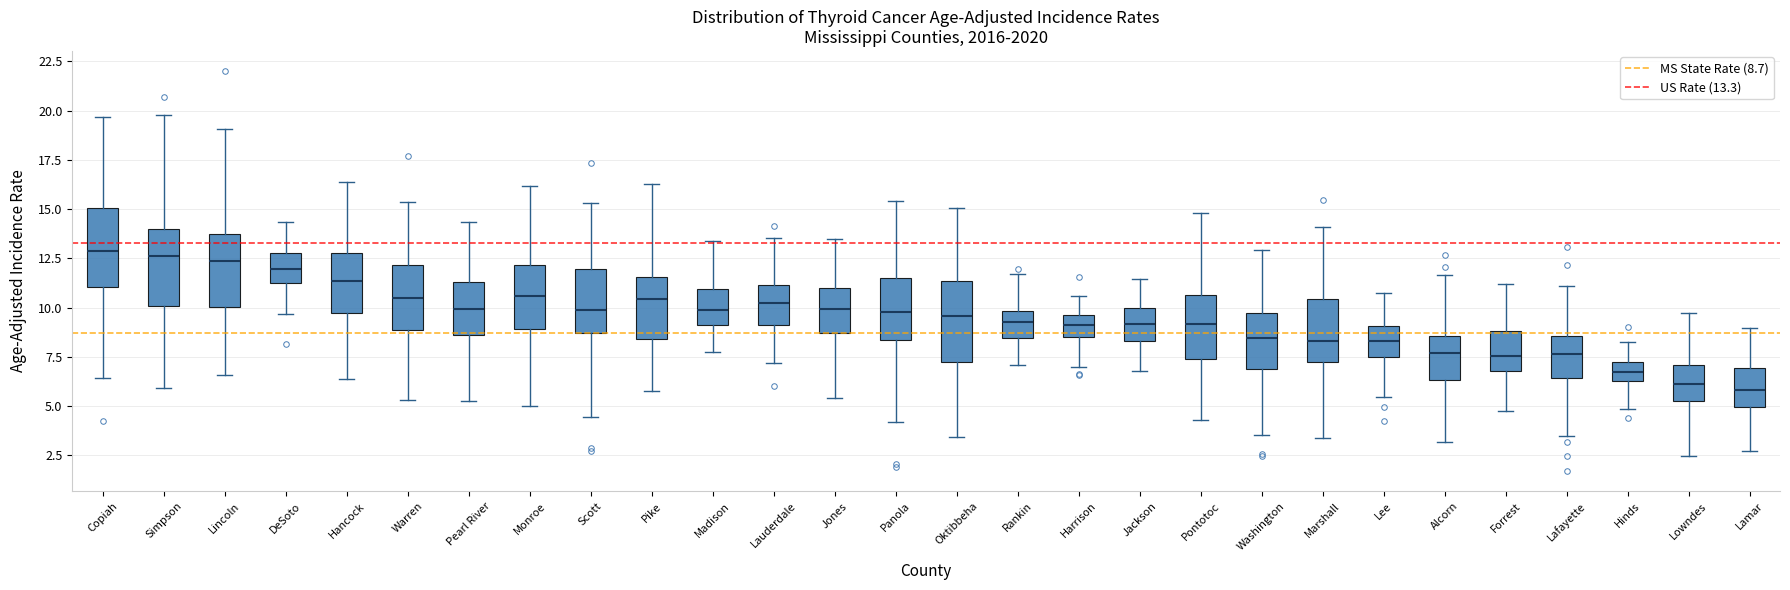

Reading left to right, transcribe this box plot: for each box, give where its median line is, the range the box spans, and where its two whiskers end, as read against the y-axis. The values are not printed on the chart, so give them approximately, as read against the axis.

Copiah: median 13.0, box 11.0 to 15.0, whiskers 6.5 to 19.5
Simpson: median 12.5, box 10.0 to 14.0, whiskers 6.0 to 20.0
Lincoln: median 12.5, box 10.0 to 13.5, whiskers 6.5 to 19.0
DeSoto: median 12.0, box 11.0 to 13.0, whiskers 9.5 to 14.5
Hancock: median 11.5, box 9.5 to 13.0, whiskers 6.5 to 16.5
Warren: median 10.5, box 9.0 to 12.0, whiskers 5.5 to 15.5
Pearl River: median 10.0, box 8.5 to 11.5, whiskers 5.5 to 14.5
Monroe: median 10.5, box 9.0 to 12.0, whiskers 5.0 to 16.0
Scott: median 10.0, box 8.5 to 12.0, whiskers 4.5 to 15.5
Pike: median 10.5, box 8.5 to 11.5, whiskers 6.0 to 16.5
Madison: median 10.0, box 9.0 to 11.0, whiskers 7.5 to 13.5
Lauderdale: median 10.0, box 9.0 to 11.0, whiskers 7.0 to 13.5
Jones: median 10.0, box 8.5 to 11.0, whiskers 5.5 to 13.5
Panola: median 9.5, box 8.5 to 11.5, whiskers 4.0 to 15.5
Oktibbeha: median 9.5, box 7.0 to 11.5, whiskers 3.5 to 15.0
Rankin: median 9.0, box 8.5 to 10.0, whiskers 7.0 to 11.5
Harrison: median 9.0, box 8.5 to 9.5, whiskers 7.0 to 10.5
Jackson: median 9.0, box 8.5 to 10.0, whiskers 7.0 to 11.5
Pontotoc: median 9.0, box 7.5 to 10.5, whiskers 4.5 to 15.0
Washington: median 8.5, box 7.0 to 9.5, whiskers 3.5 to 13.0
Marshall: median 8.5, box 7.0 to 10.5, whiskers 3.5 to 14.0
Lee: median 8.5, box 7.5 to 9.0, whiskers 5.5 to 10.5
Alcorn: median 7.5, box 6.5 to 8.5, whiskers 3.0 to 11.5
Forrest: median 7.5, box 7.0 to 9.0, whiskers 4.5 to 11.0
Lafayette: median 7.5, box 6.5 to 8.5, whiskers 3.5 to 11.0
Hinds: median 6.5 (inside the box), box 6.5 to 7.0, whiskers 5.0 to 8.0
Lowndes: median 6.0, box 5.0 to 7.0, whiskers 2.5 to 9.5
Lamar: median 6.0, box 5.0 to 7.0, whiskers 2.5 to 9.0